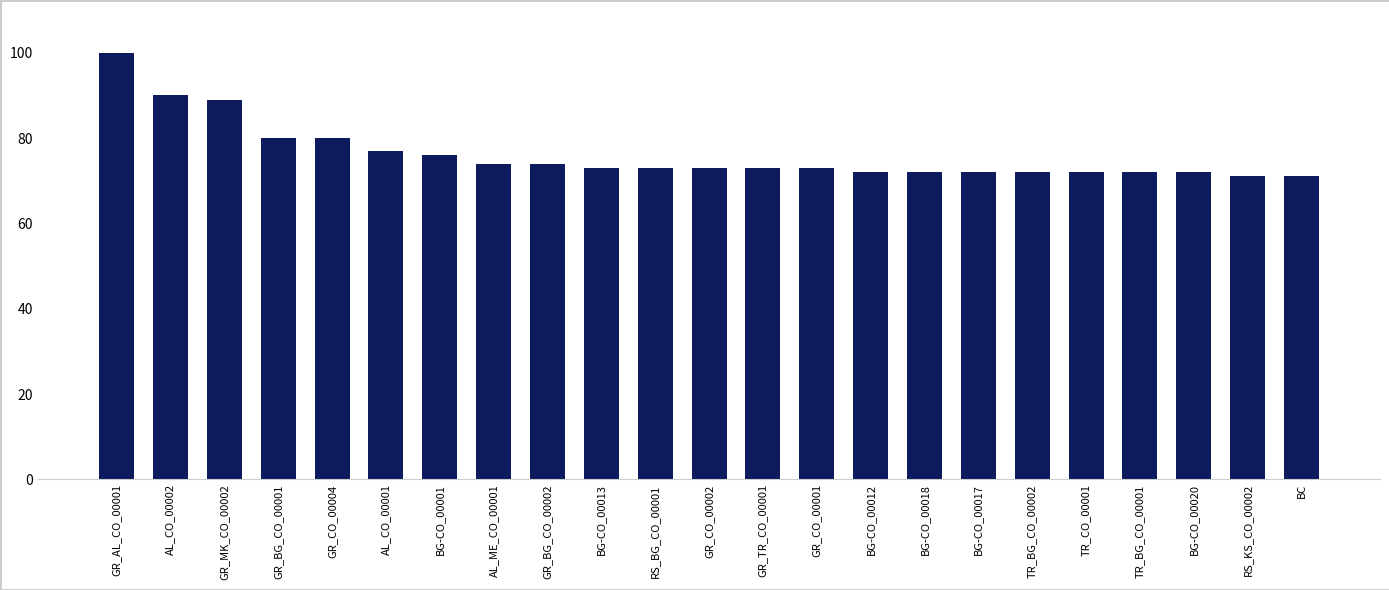

What position from the left is RS_KS_CO_00002?

22